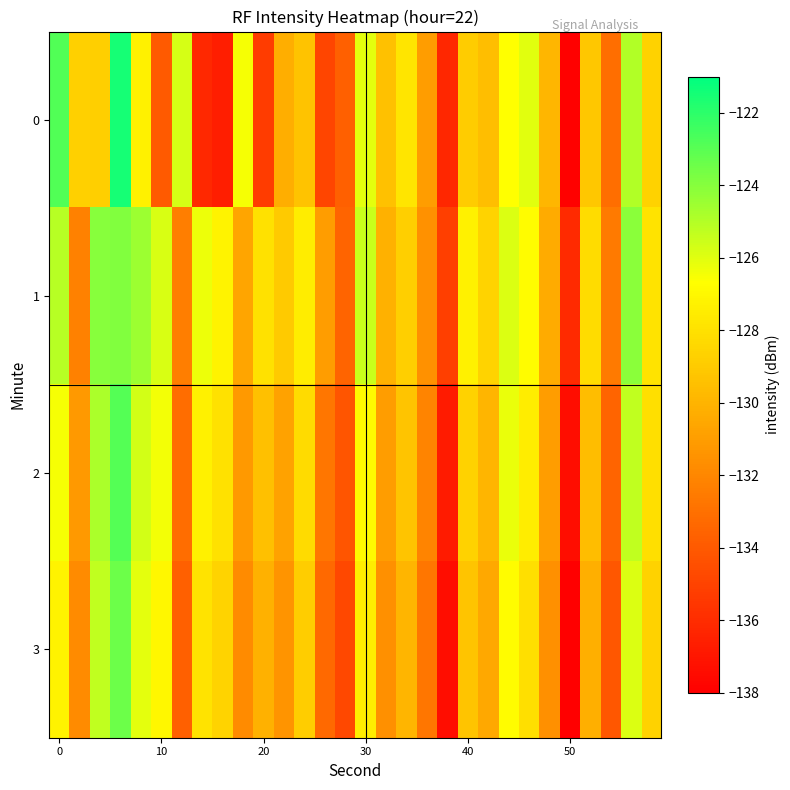

Reading left to right, list all the values displayed in this chart.

0: -122.8	-128.7	-128.8	-121.5	-127.3	-134.0	-125.7	-136.2	-136.6	-126.5	-135.3	-130.3	-129.4	-134.9	-133.7	-126.1	-129.4	-127.8	-131.0	-136.3	-128.9	-129.5	-126.7	-126.0	-129.8	-137.9	-129.1	-133.1	-125.0	-128.6
1: -125.1	-132.2	-124.0	-123.9	-124.5	-125.8	-132.4	-126.2	-127.2	-130.7	-128.0	-129.0	-127.5	-131.0	-133.5	-125.5	-130.1	-128.8	-131.5	-135.2	-127.3	-128.6	-125.9	-126.8	-130.4	-136.1	-128.2	-132.5	-124.1	-127.9
2: -126.5	-131.2	-124.8	-122.9	-125.7	-126.4	-133.1	-127.3	-128.0	-131.2	-129.5	-130.8	-128.3	-132.7	-134.2	-126.9	-131.0	-129.3	-132.1	-136.8	-128.7	-129.9	-126.2	-127.5	-131.0	-137.4	-129.6	-133.5	-125.3	-128.1
3: -127.2	-131.8	-125.3	-123.4	-126.1	-127.0	-133.7	-127.9	-128.6	-131.8	-130.1	-131.4	-128.9	-133.3	-134.8	-127.5	-131.6	-129.9	-132.7	-137.4	-129.3	-130.5	-126.8	-128.1	-131.6	-138.0	-130.2	-134.1	-125.9	-128.7